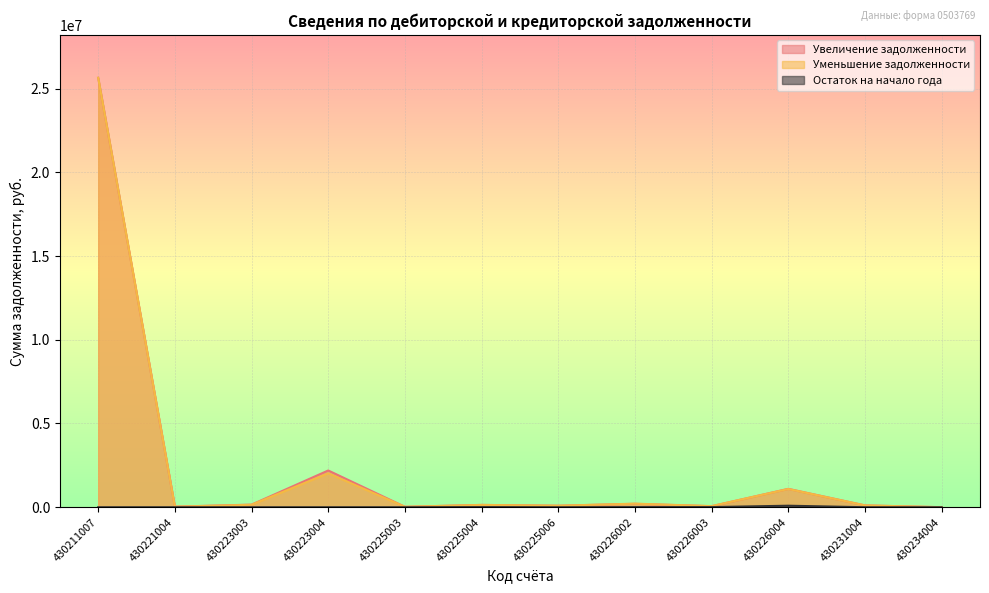

At how many categories does at least one series exceed 13338256?

1